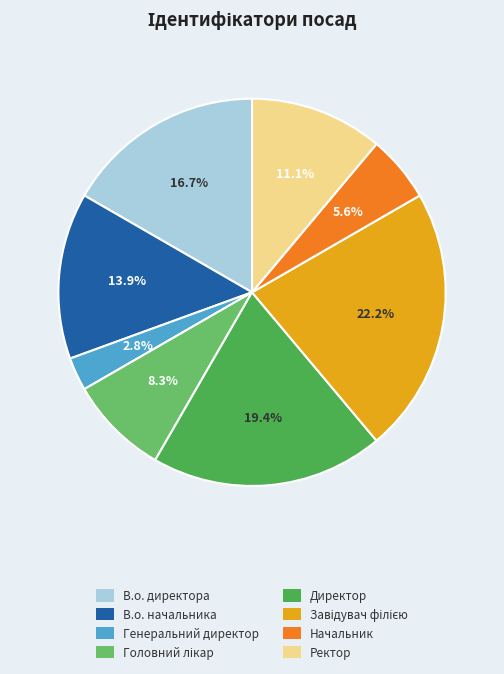

What portion of the pie excludes В.о. начальника?

86.1%